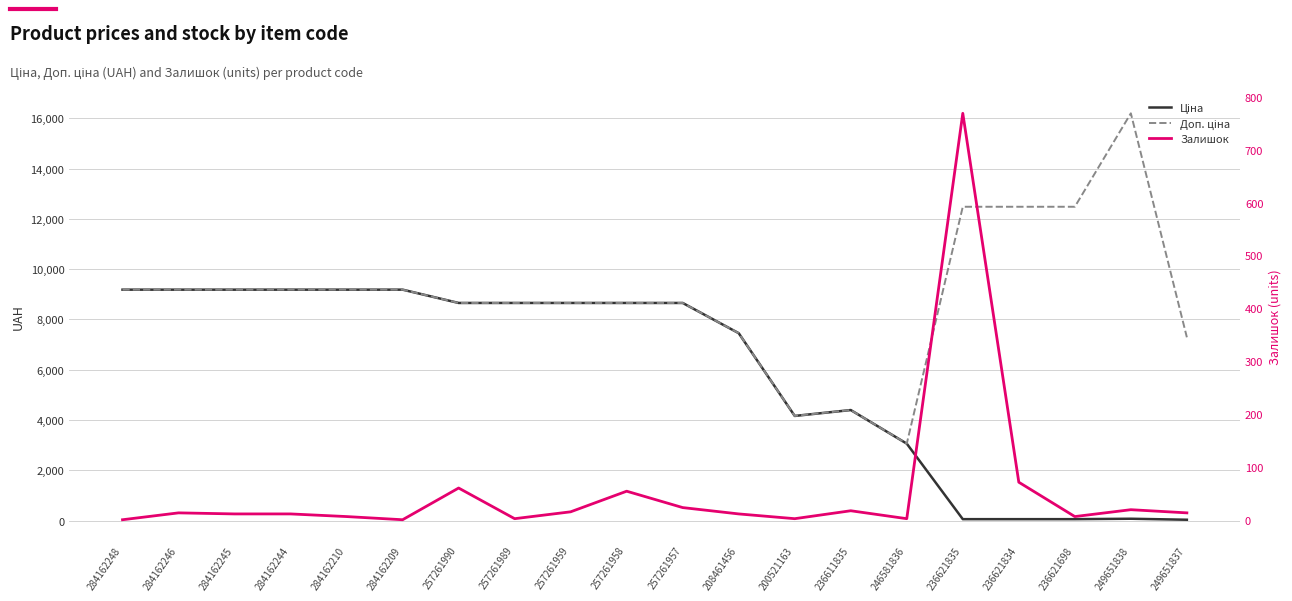

Reading left to right, transcribe all the data shown in this chart.

Ціна: 284162248=9185.1	284162246=9185.1	284162245=9185.1	284162244=9185.1	284162210=9185.1	284162209=9185.1	257261990=8656.2	257261989=8656.2	257261959=8656.2	257261958=8656.2	257261957=8656.2	208461456=7453.8	200521163=4161.8	236611835=4396.0	246581836=3059.7	236621835=55.5	236621834=55.5	236621698=55.5	249651838=72.0	249651837=32.4
Доп. ціна: 284162248=9185.1	284162246=9185.1	284162245=9185.1	284162244=9185.1	284162210=9185.1	284162209=9185.1	257261990=8656.2	257261989=8656.2	257261959=8656.2	257261958=8656.2	257261957=8656.2	208461456=7453.8	200521163=4162.0	236611835=4396.0	246581836=3060.0	236621835=12483.0	236621834=12483.0	236621698=12483.0	249651838=16200.0	249651837=7290.0
Залишок: 284162248=0.0	284162246=13.0	284162245=11.0	284162244=11.0	284162210=6.0	284162209=0.0	257261990=60.0	257261989=2.0	257261959=15.0	257261958=54.0	257261957=23.0	208461456=11.0	200521163=2.0	236611835=17.0	246581836=2.0	236621835=769.0	236621834=71.0	236621698=6.0	249651838=19.0	249651837=13.0